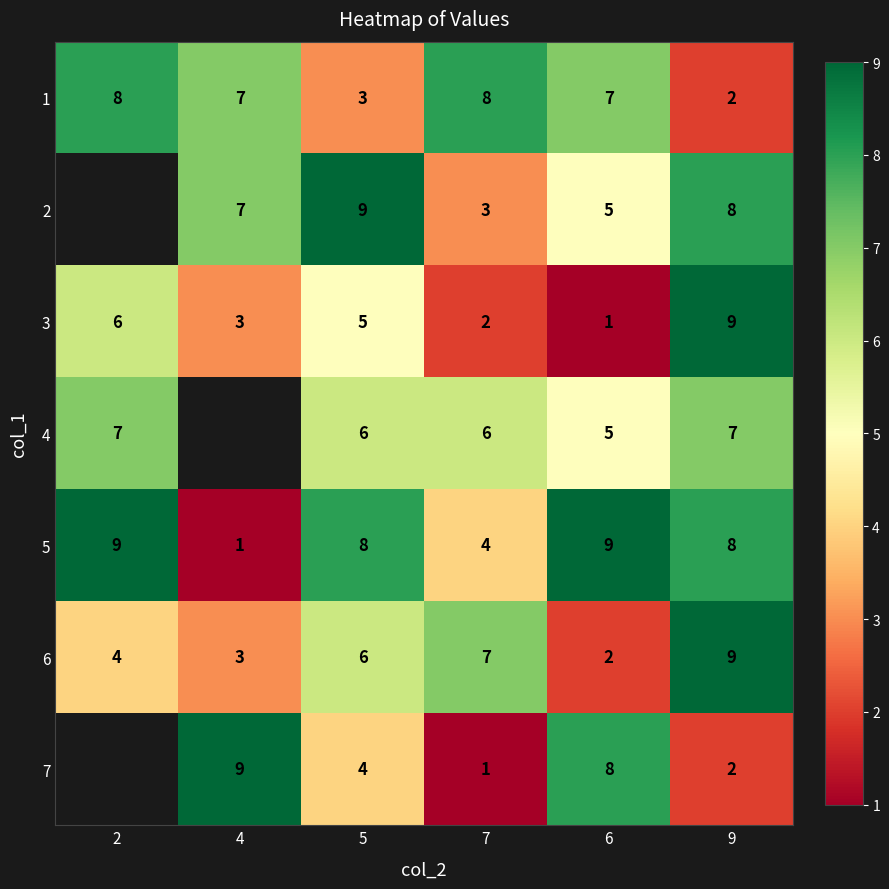

What is the sum of all 1 values?

35